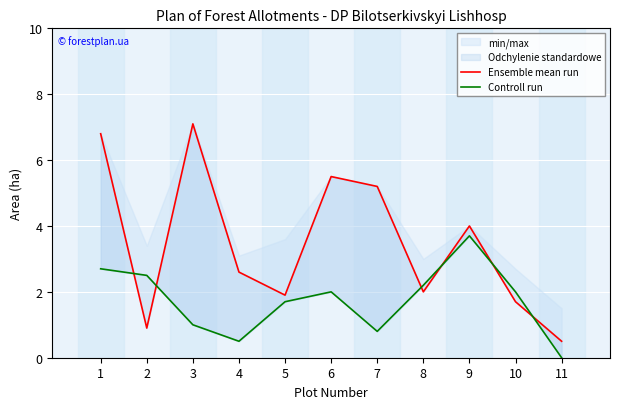

Which series has the widest spread of values?

Ensemble mean run